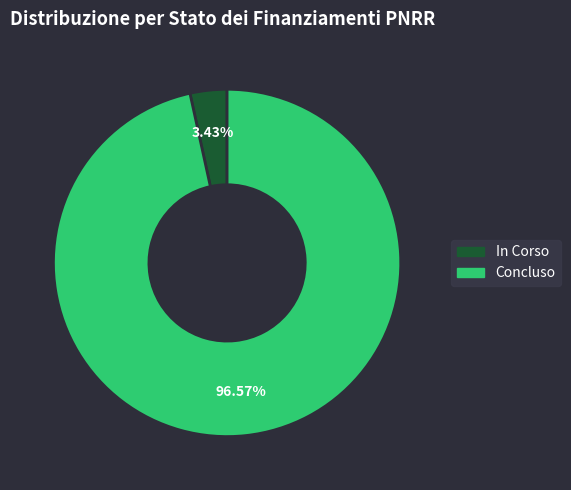

What percentage do Concluso and In Corso together represent?

100.0%